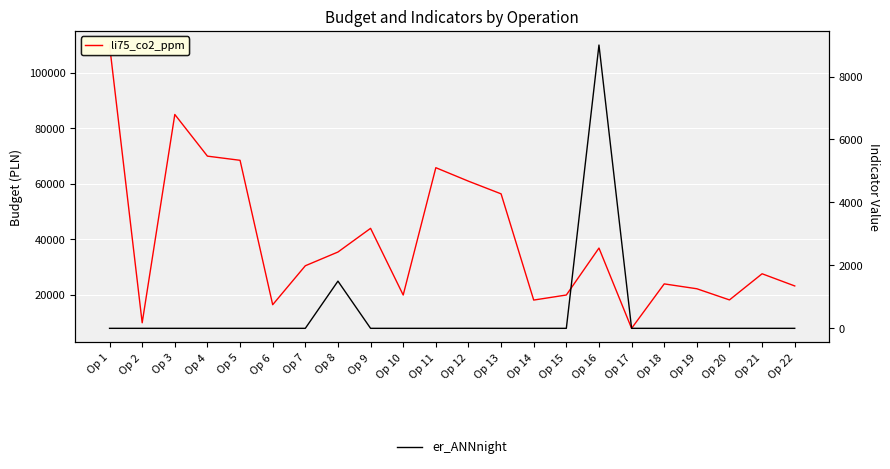

Which series has the widest spread of values?

li75_co2_ppm